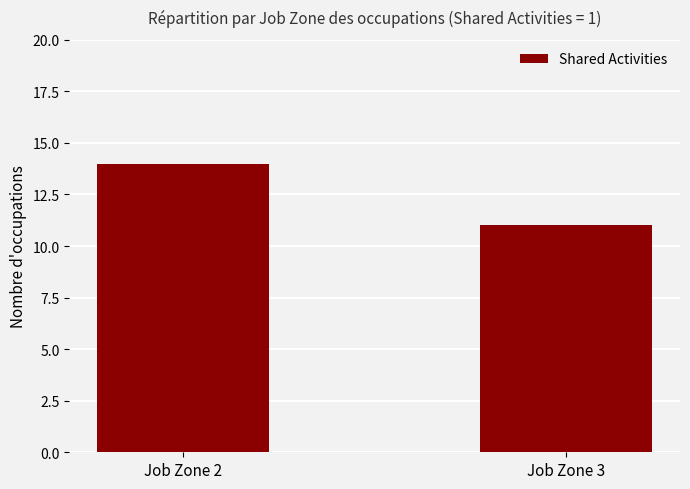

Between Job Zone 3 and Job Zone 2, which is larger?

Job Zone 2